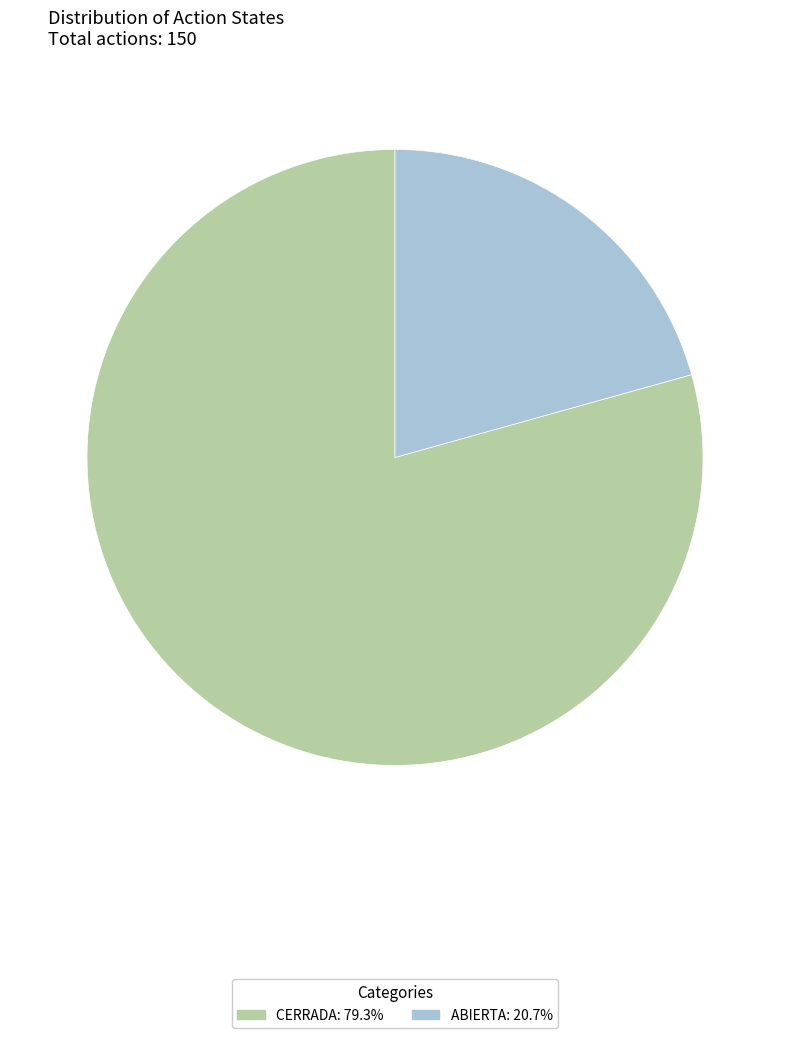

Is CERRADA the majority of the pie?

Yes